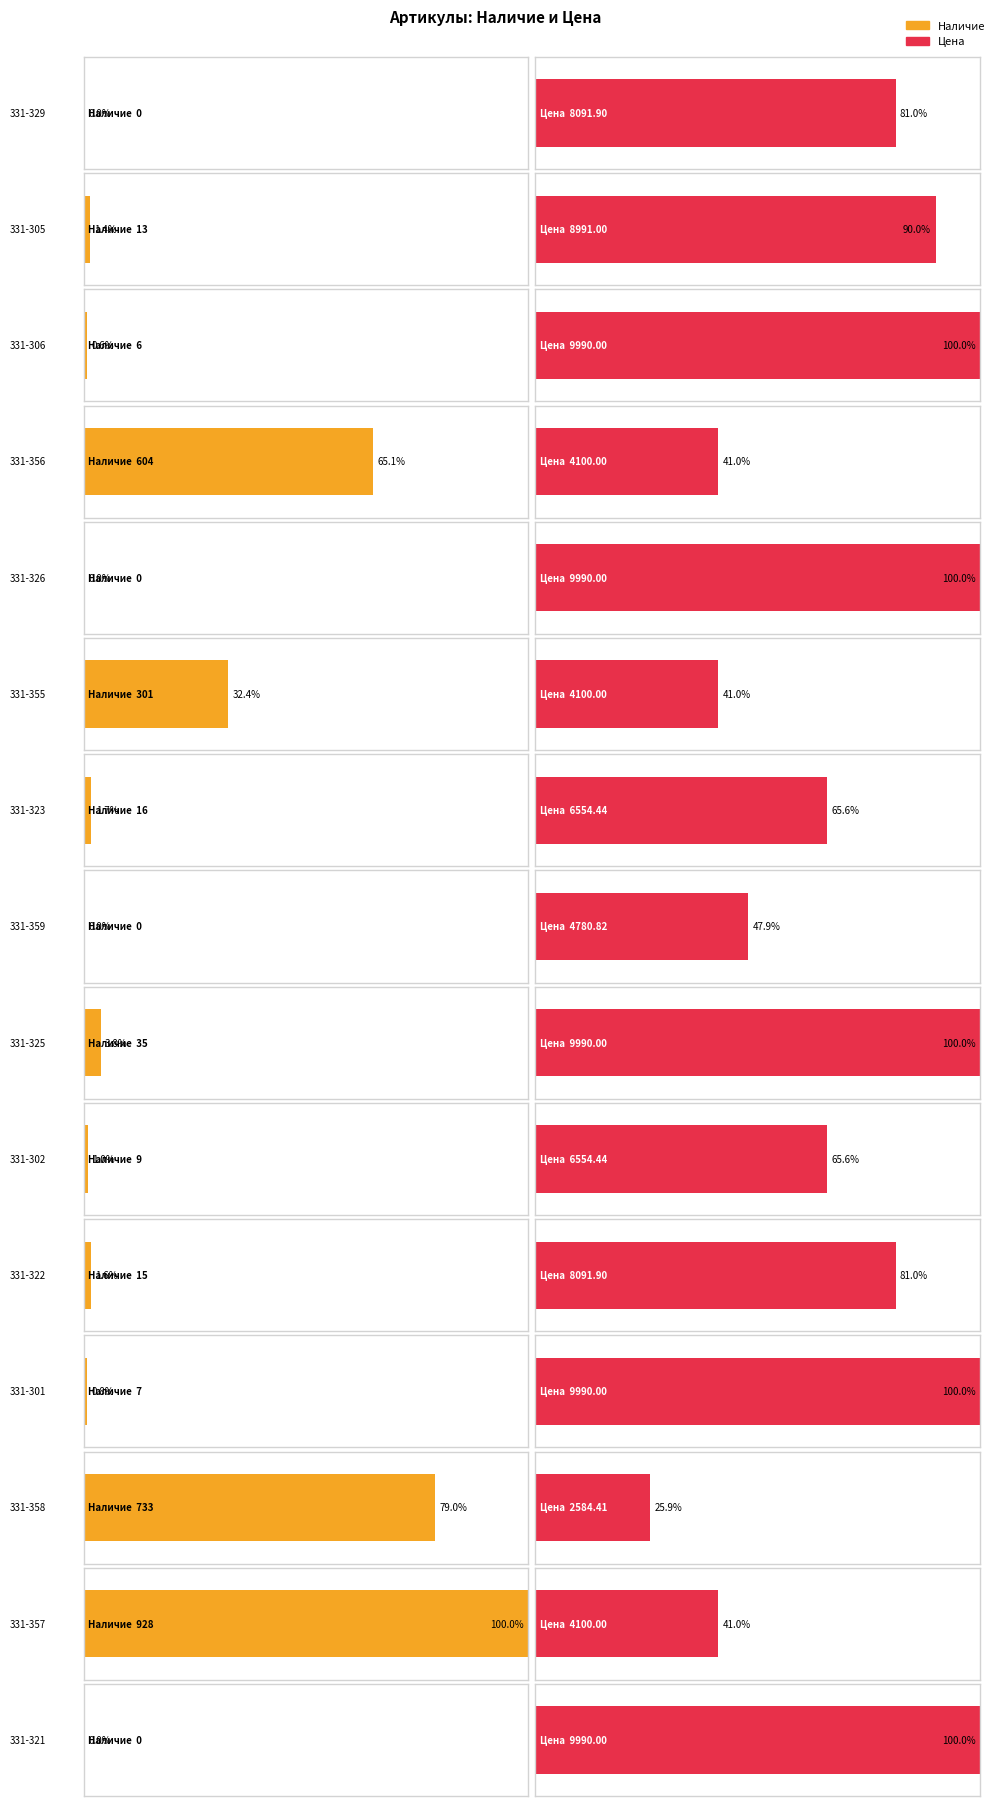

Rank the series by their maximum value, from lowest to highest.

Наличие, Цена